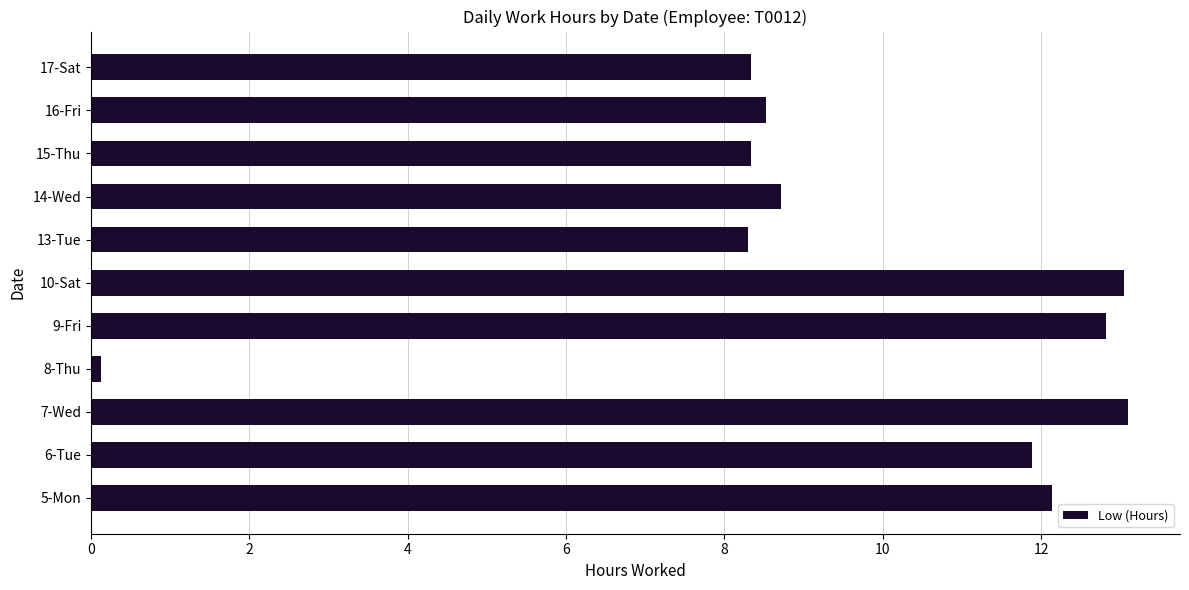

Are the bars grouped side by side (vs. stacked)?

No